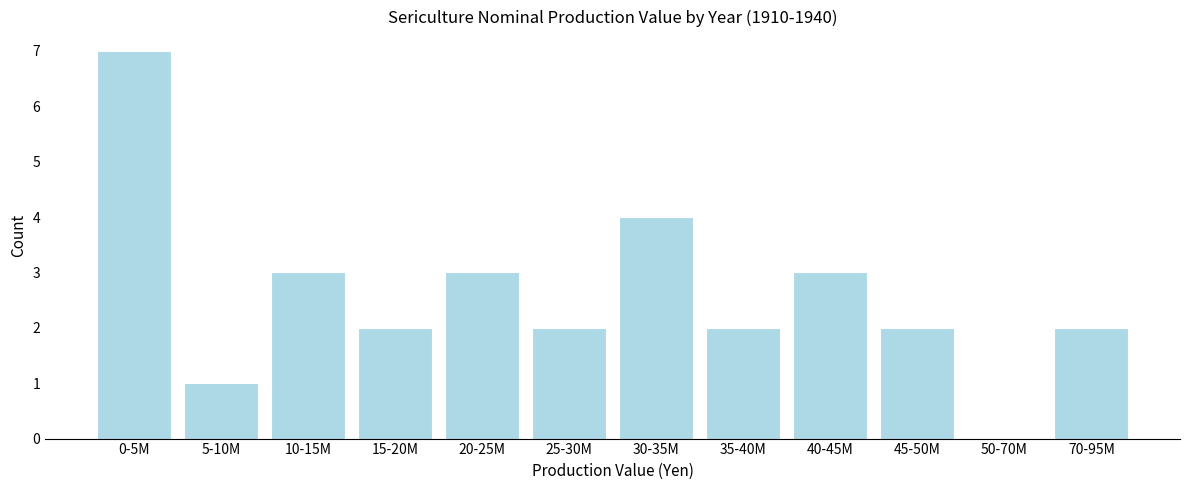

Reading left to right, extract all data points from this chart.

0-5M=7	5-10M=1	10-15M=3	15-20M=2	20-25M=3	25-30M=2	30-35M=4	35-40M=2	40-45M=3	45-50M=2	50-70M=0	70-95M=2